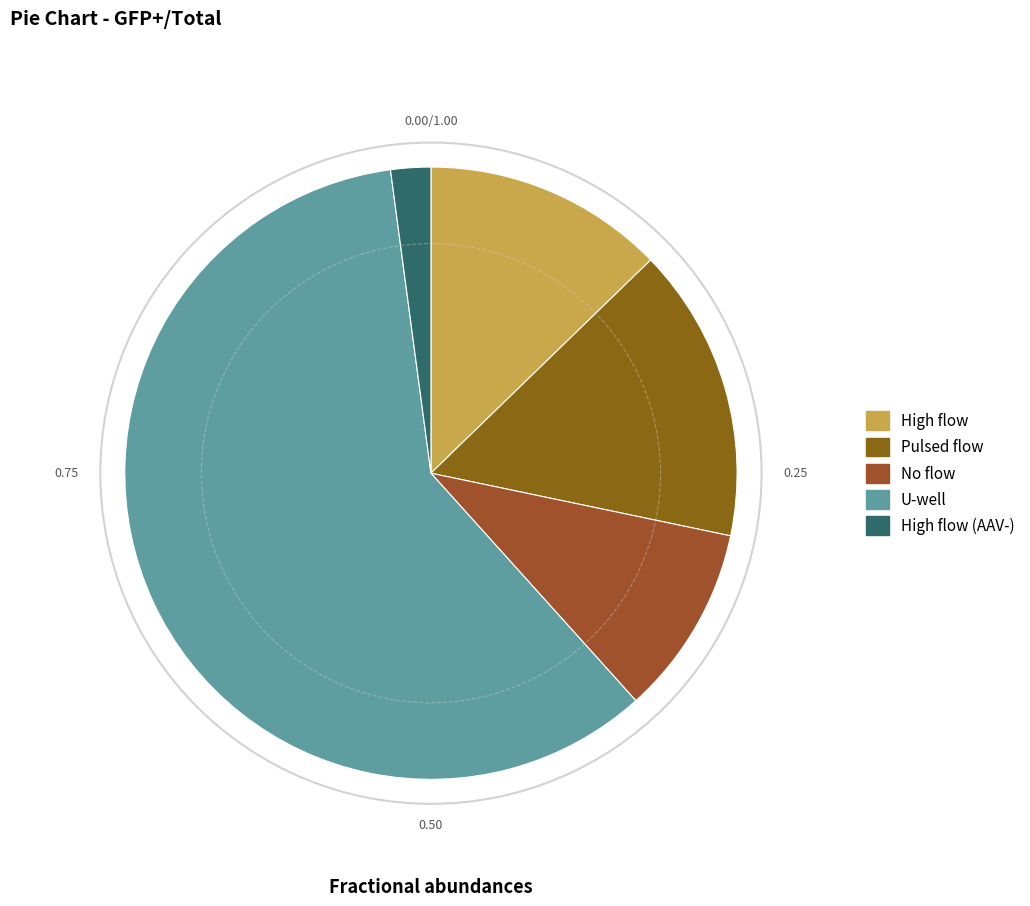

Does any single category account for the majority?

Yes